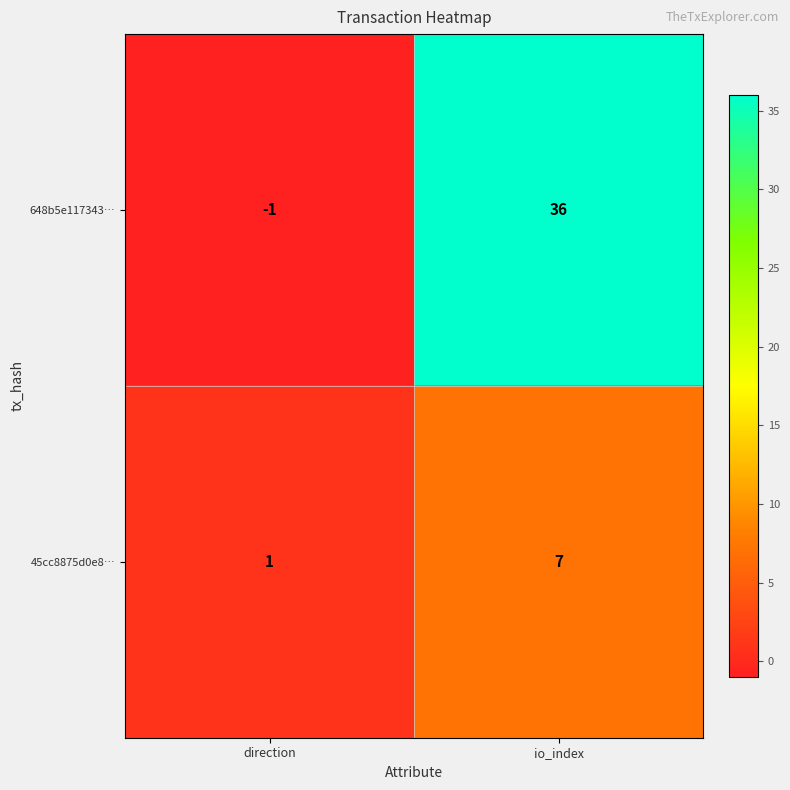

Count the number of categories in the chart.

2